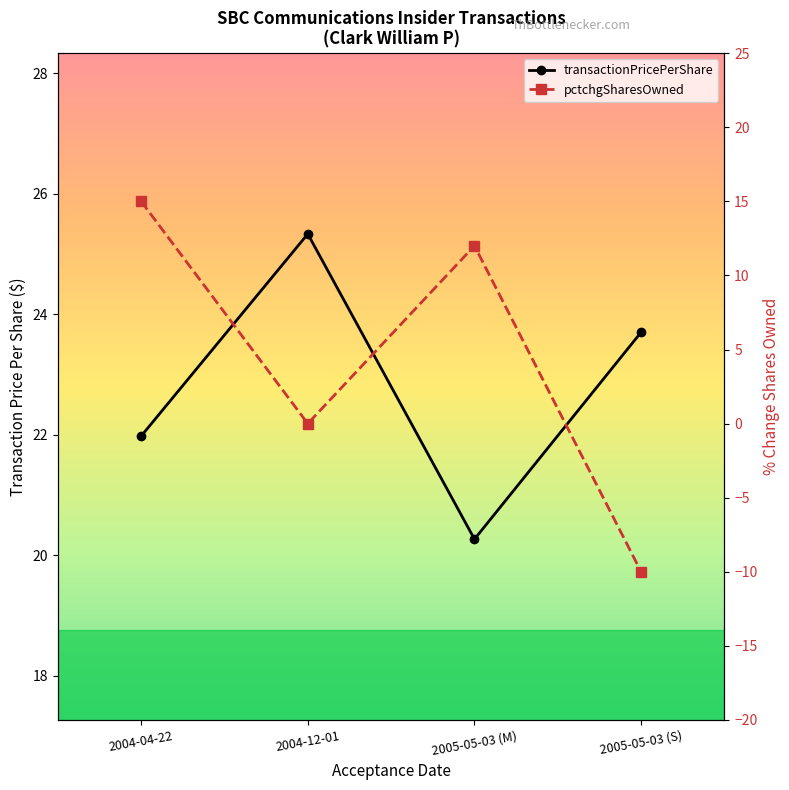

At which category does the chart reach its peak across all series?

2004-12-01